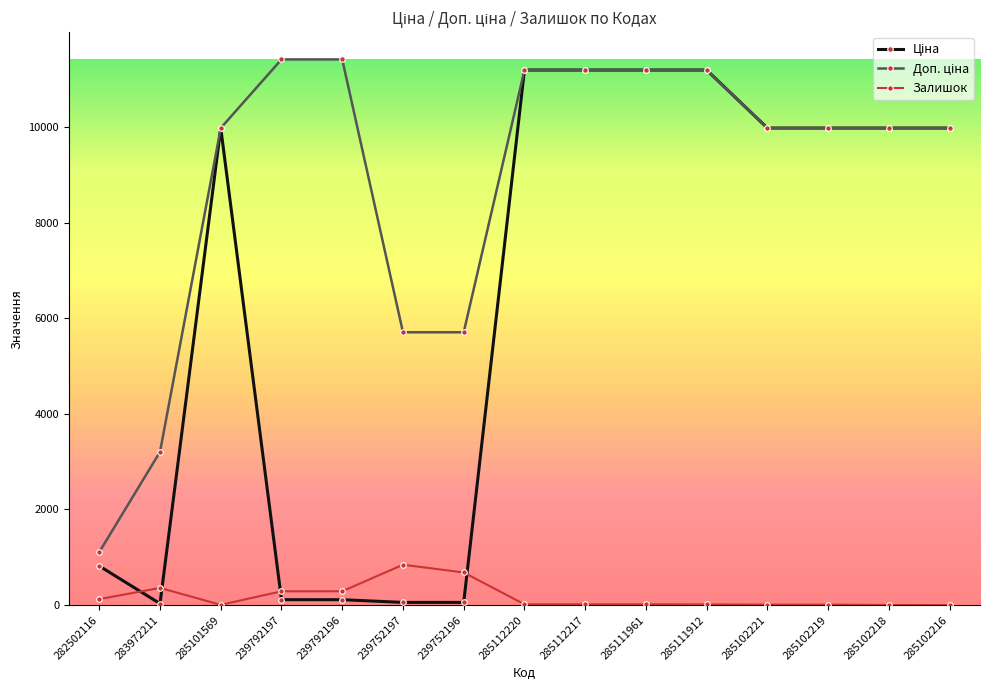

The value of Залишок at 239752197 is 845.0. True or false?

True